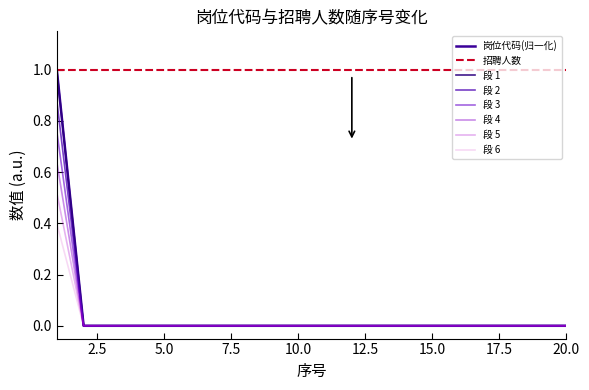

Does the chart display data point markers on the line(s)?

No